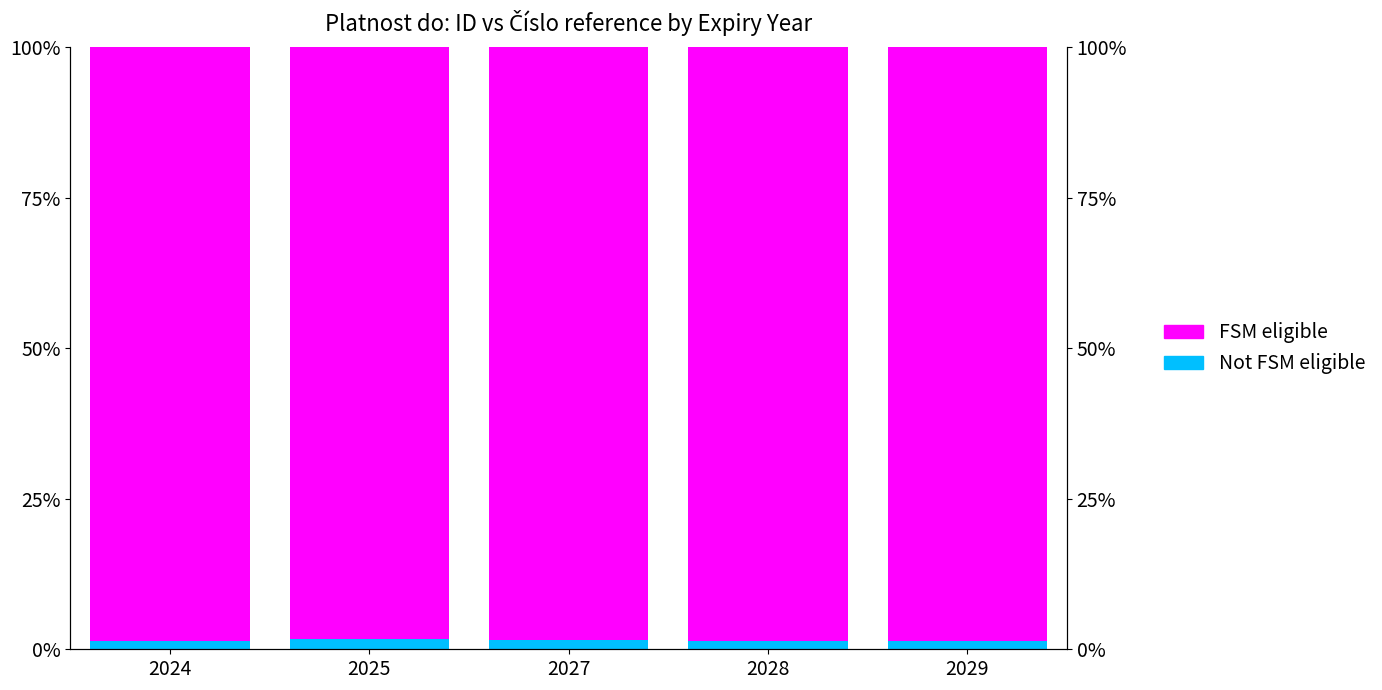

Between 2027 and 2029, which series saw the biggest shift?

ID (Not FSM eligible)